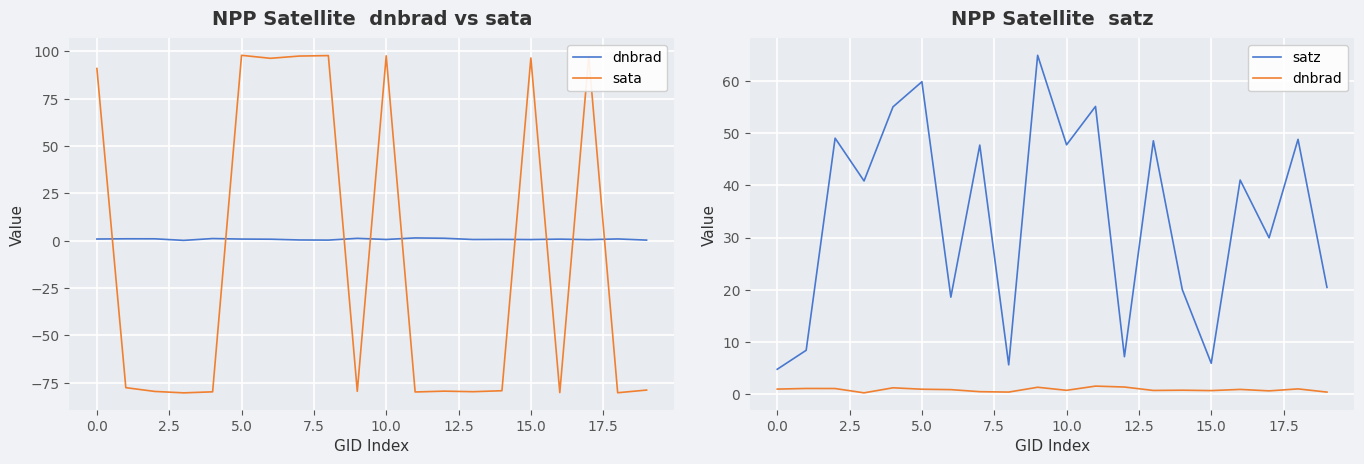

Between 2.5 and 12.5, which is larger?

2.5